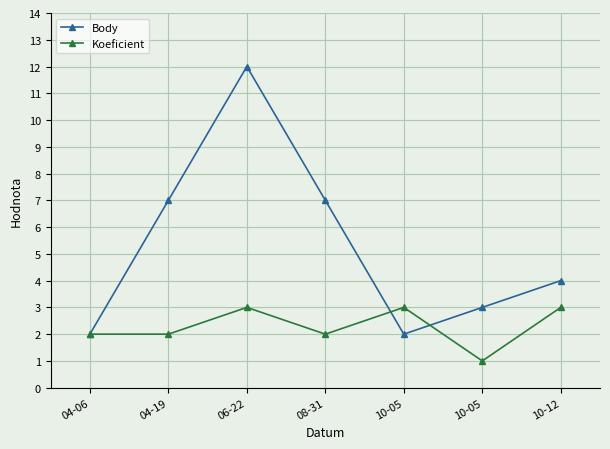

How many Body values are between 2 and 7?

6